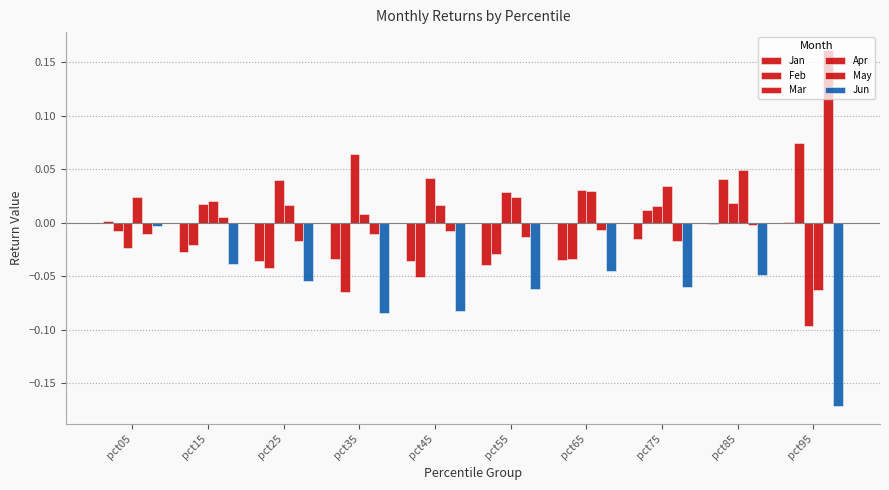

How many positive values does the Mar series have?

8